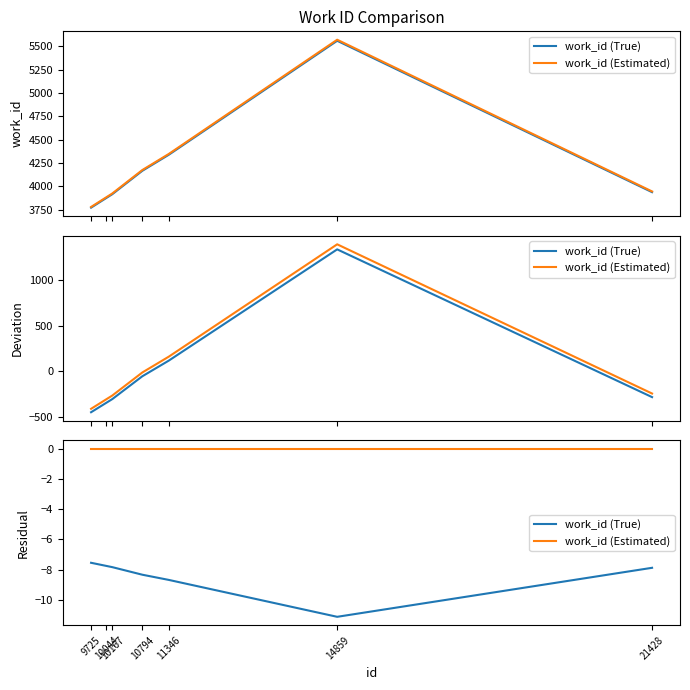

Which label corresponds to the largest value in the chart?

9725